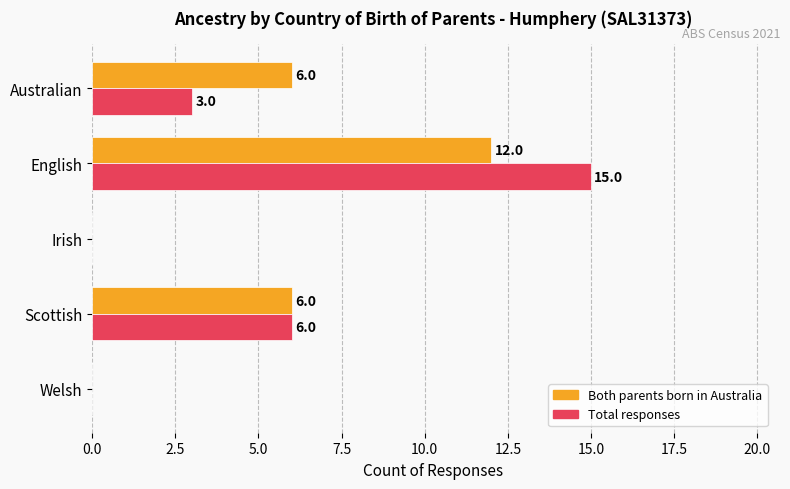

What is the approximate value of Both parents born in Australia at Scottish, to the nearest 5?

5